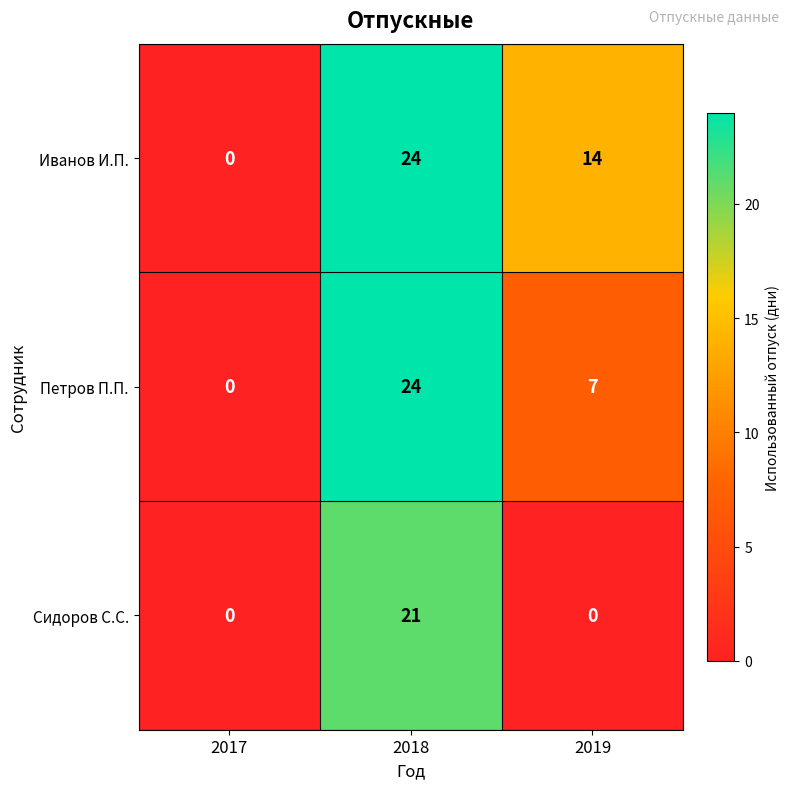

Reading right to left, extract all data points from this chart.

Иванов И.П.: 2019=14	2018=24	2017=0
Петров П.П.: 2019=7	2018=24	2017=0
Сидоров С.С.: 2019=0	2018=21	2017=0